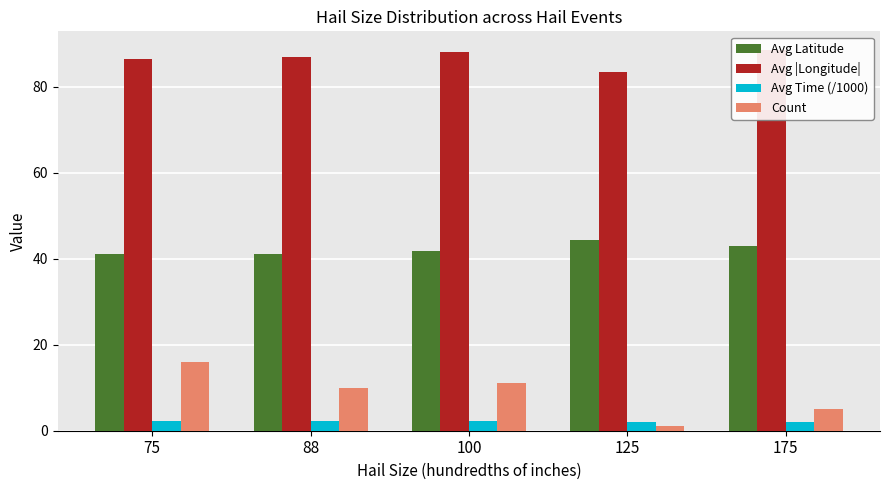

Reading left to right, what are all the values shown in this chart?

Avg Latitude: 41.2	41.2	41.8	44.3	43.0
Avg |Longitude|: 86.3	87.0	88.1	83.5	88.4
Avg Time (/1000): 2.1	2.2	2.2	2.1	2.1
Count: 16.0	10.0	11.0	1.0	5.0